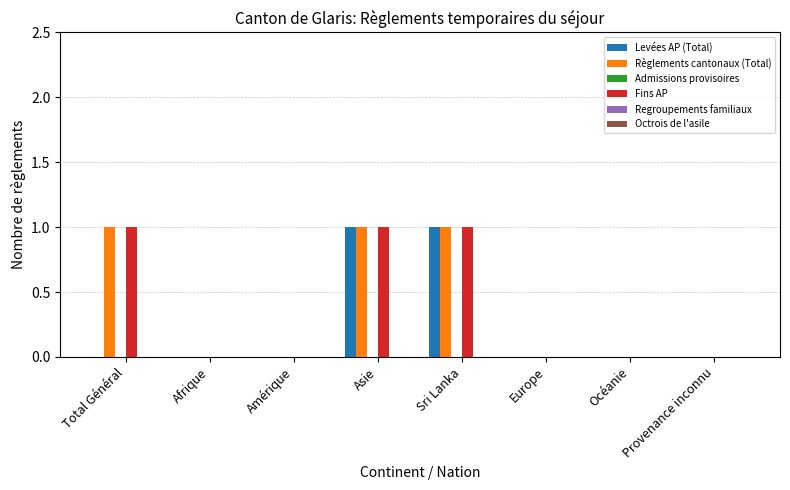

The Levées AP (Total) series shows 0 at Sri Lanka. True or false?

False